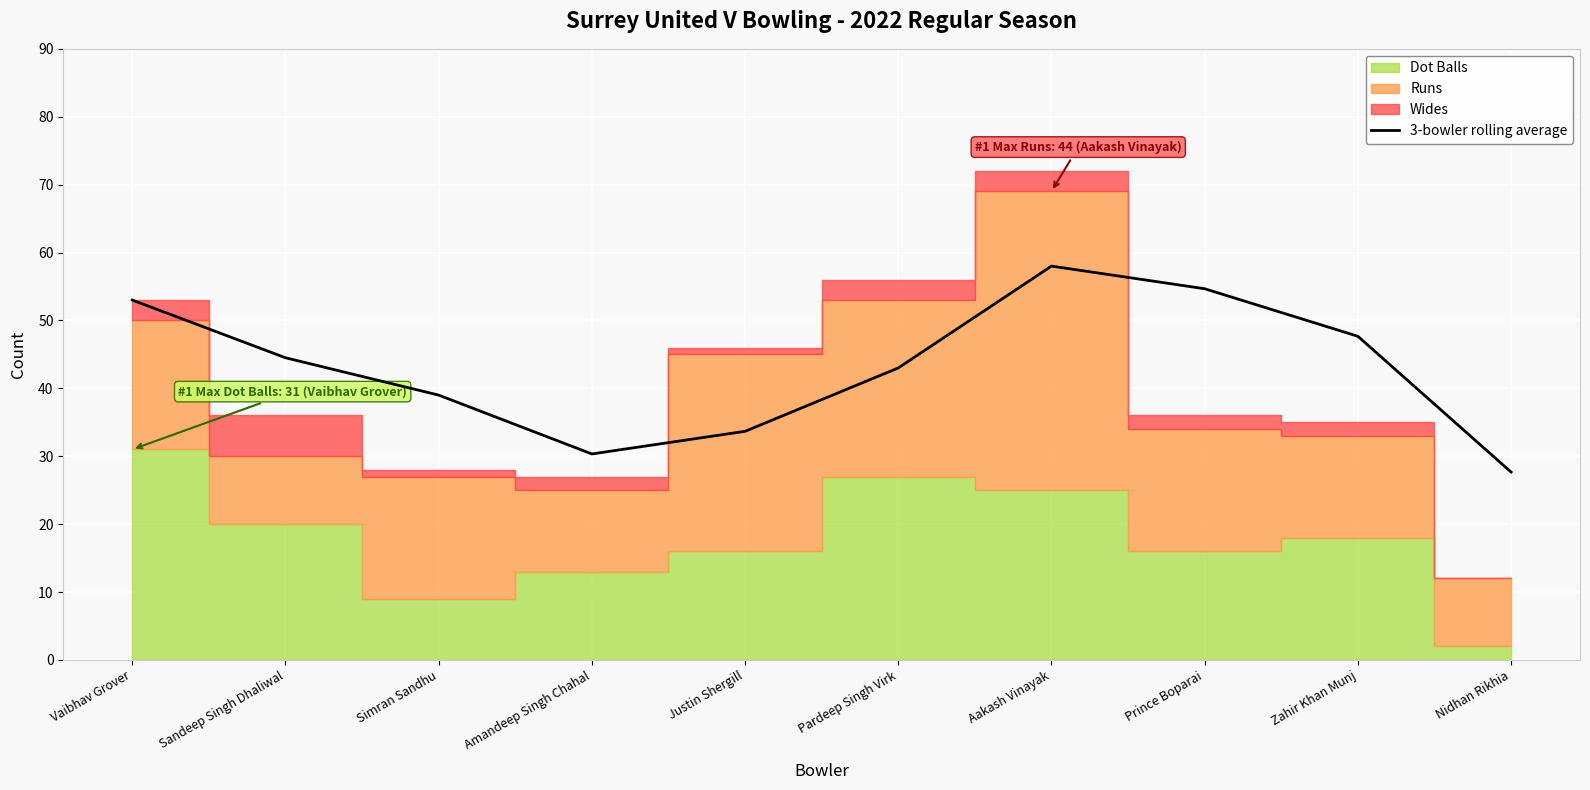

Reading left to right, what are all the values shown in this chart?

53.0	44.5	39.0	30.3	33.7	43.0	58.0	54.7	47.7	27.7